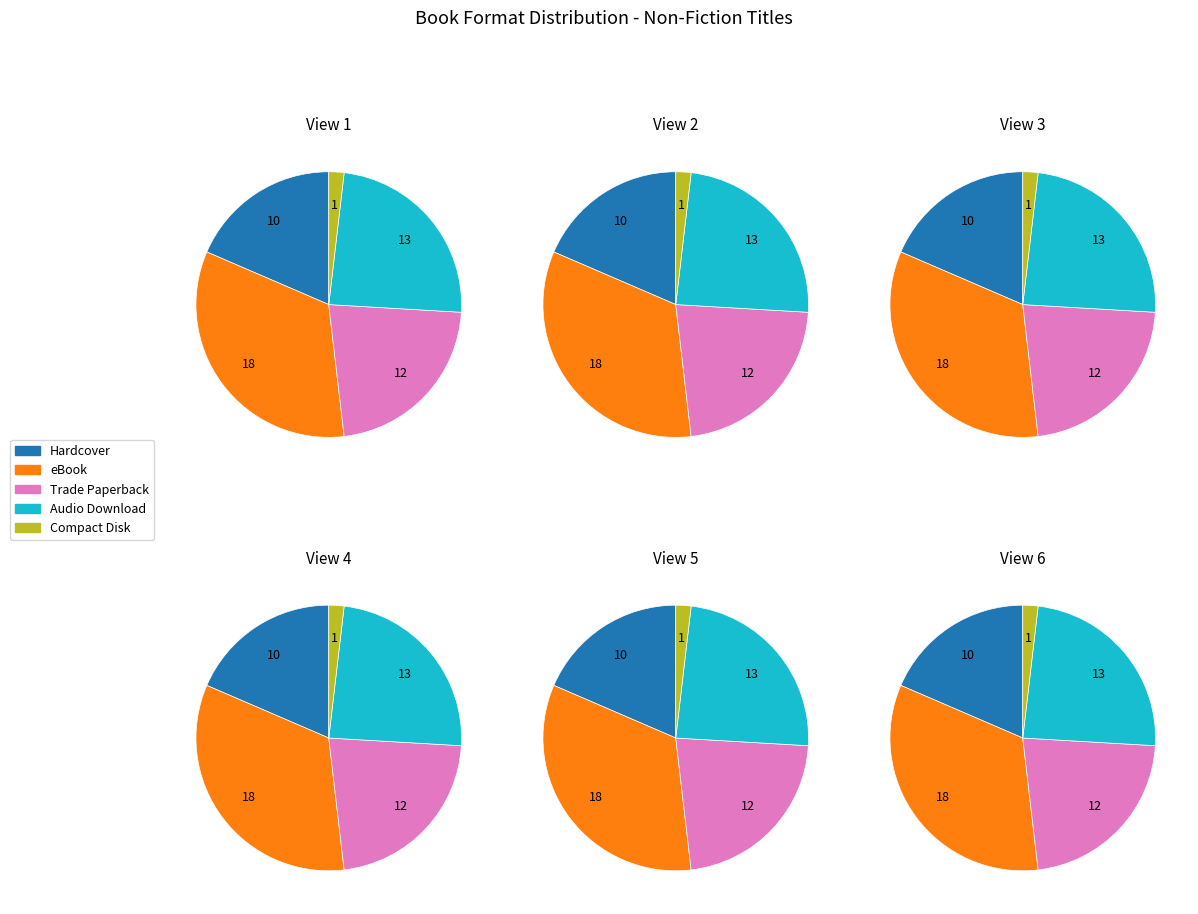

True or false: Audio Download accounts for 24% of the total.

True